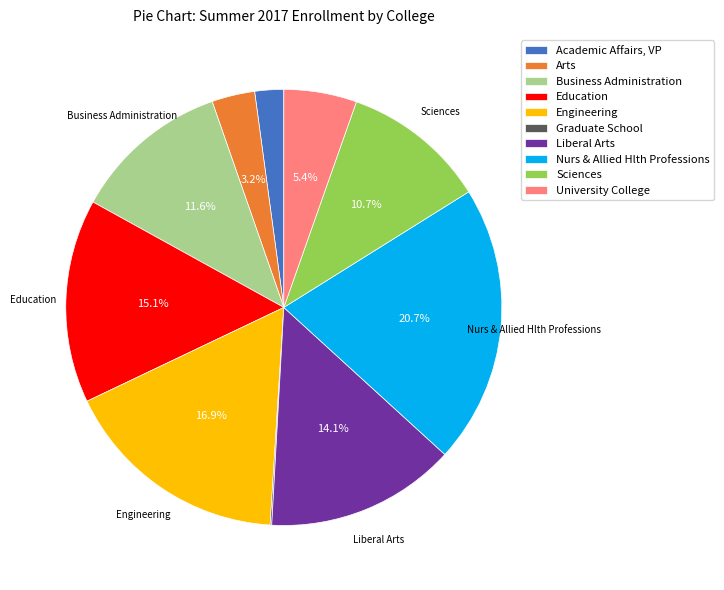

Is there a majority slice in this chart?

No